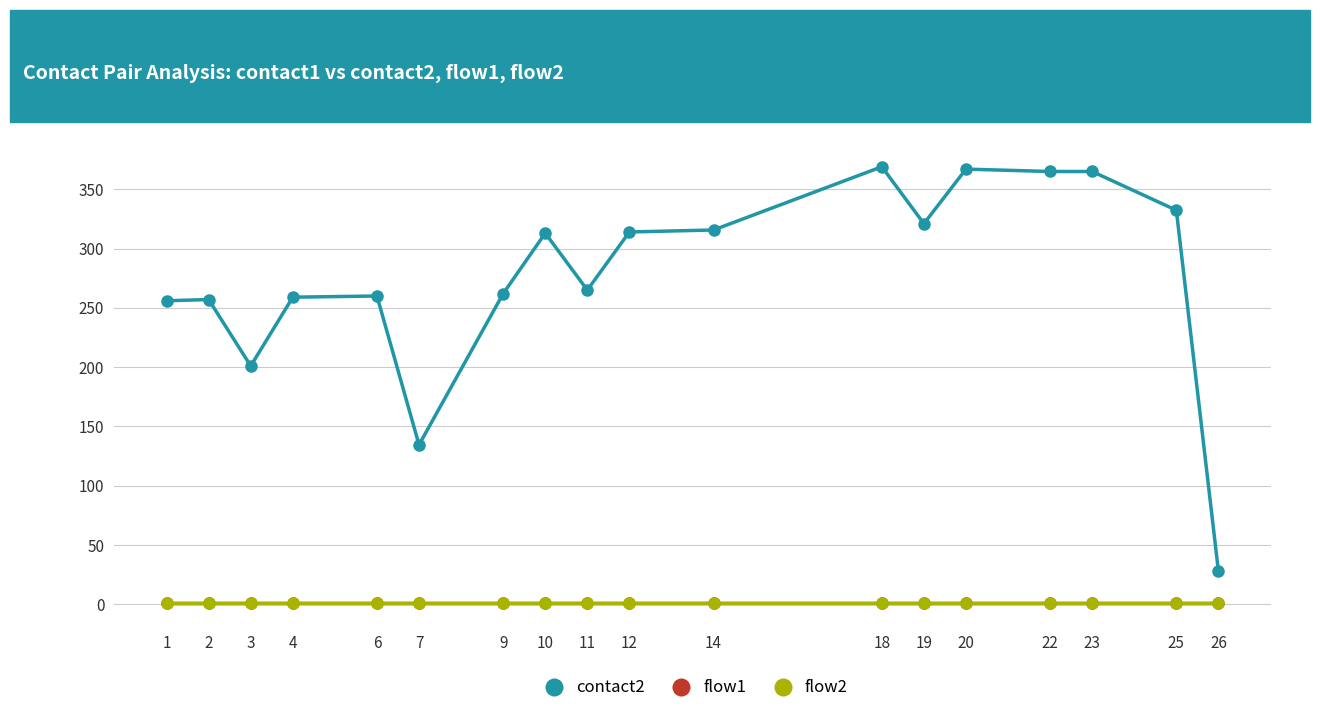

Does the chart display data point markers on the line(s)?

Yes